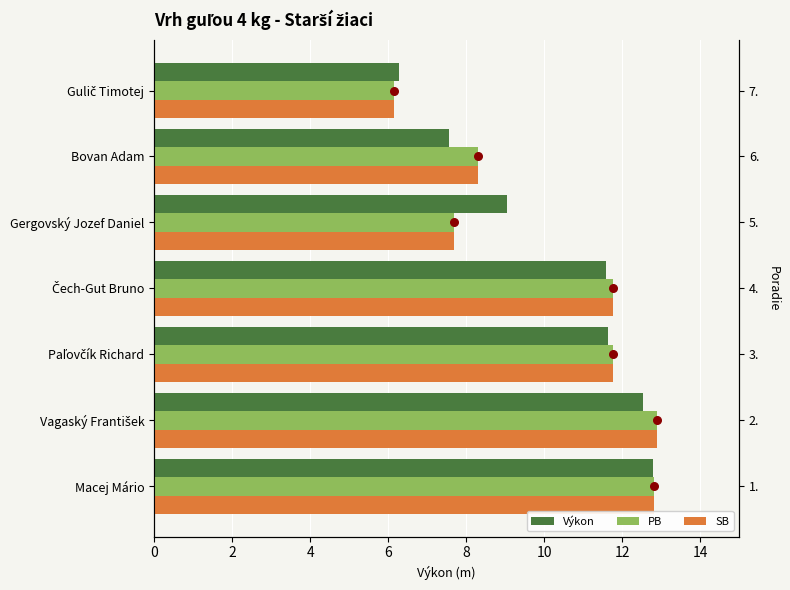

Which series contains the highest Y value?

PB